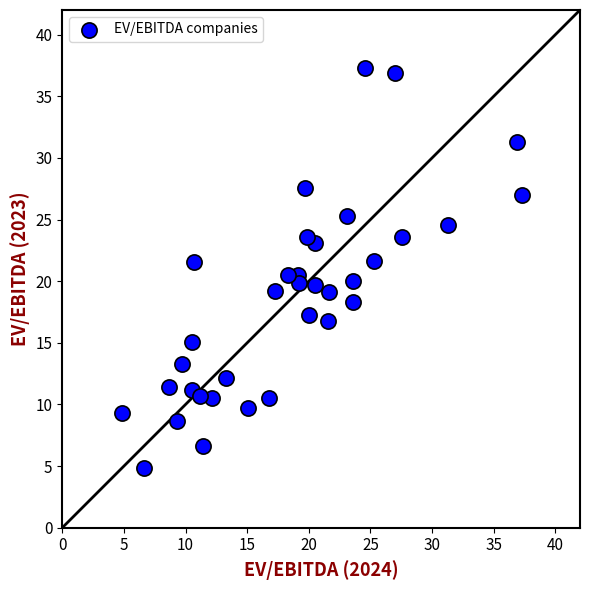

What is the range of Y values (max minus min)?

32.4